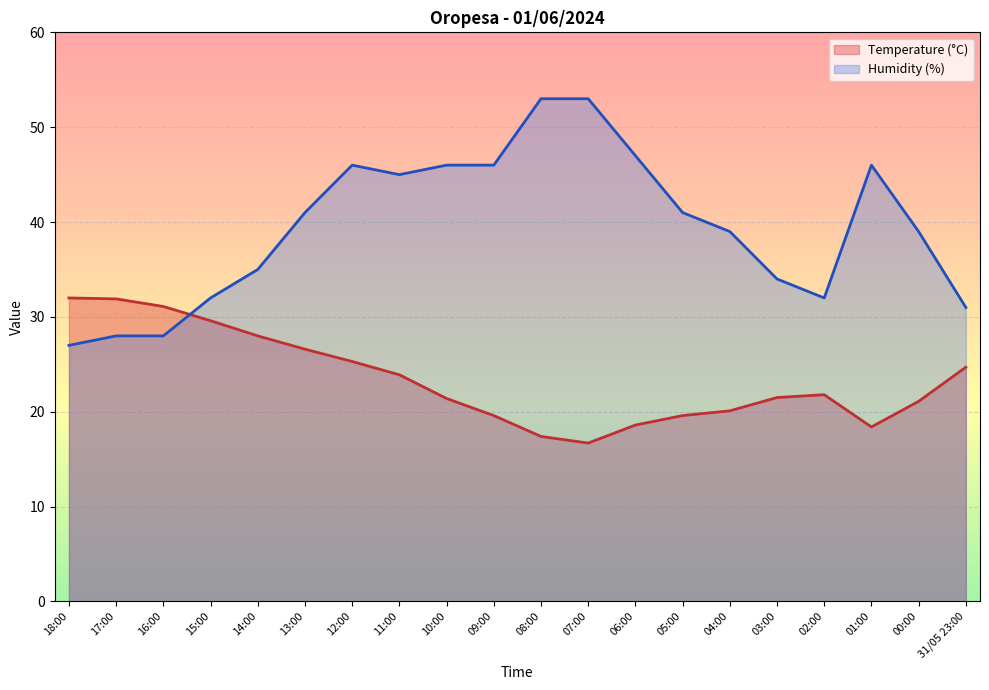

At which label is Humidity (%) closest to 40?

13:00